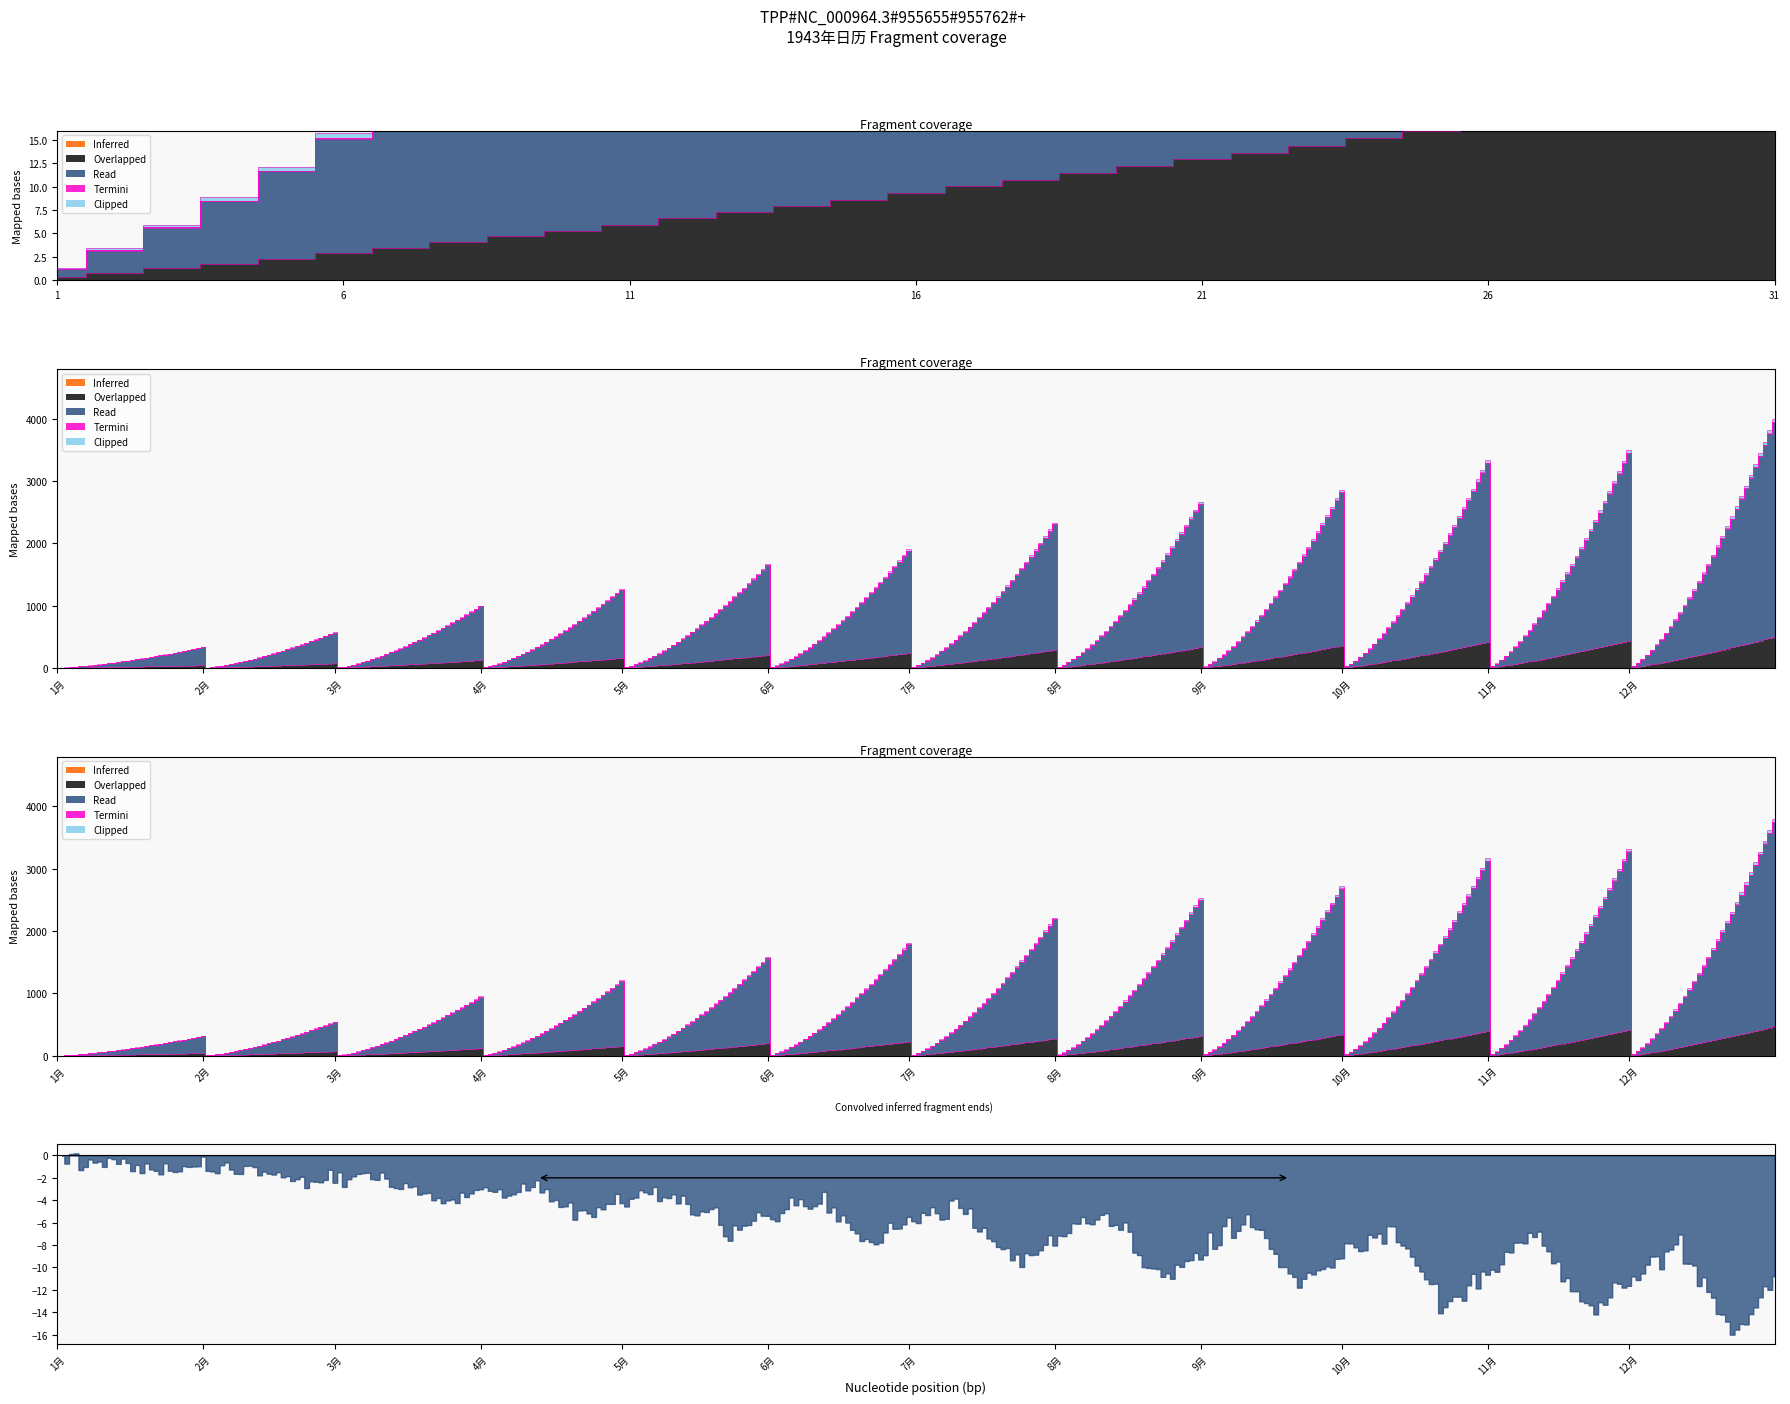

Does the chart display data point markers on the line(s)?

No